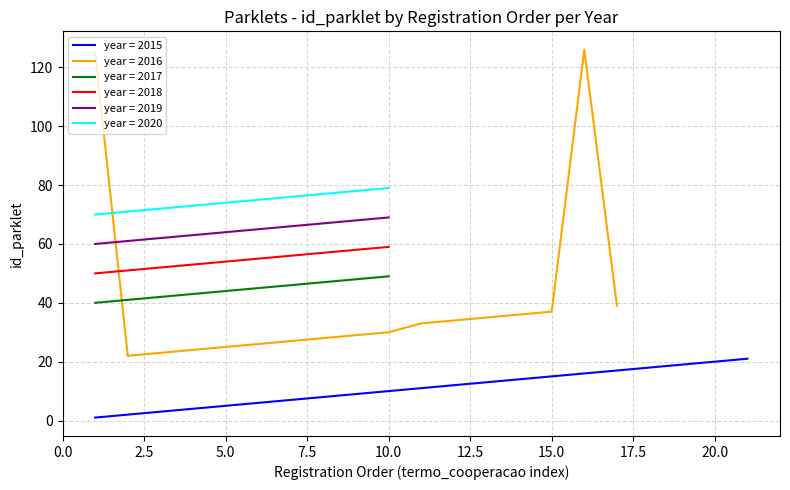

True or false: 2018 and 2020 intersect in this chart.

False